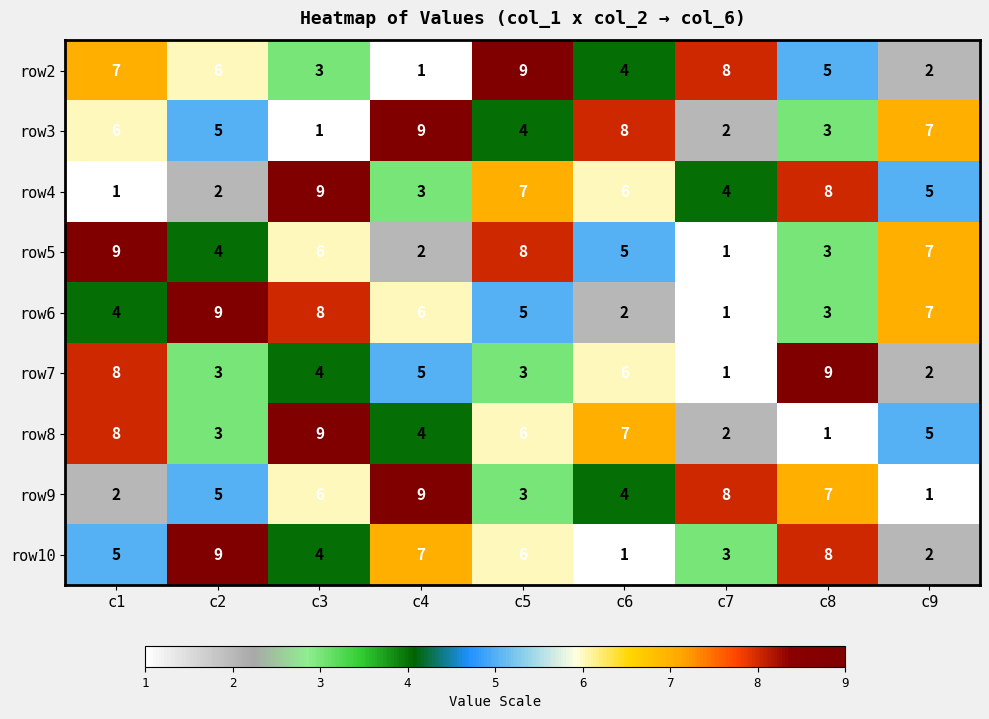

What is the sum of the row9 values at c8 and c5?

10